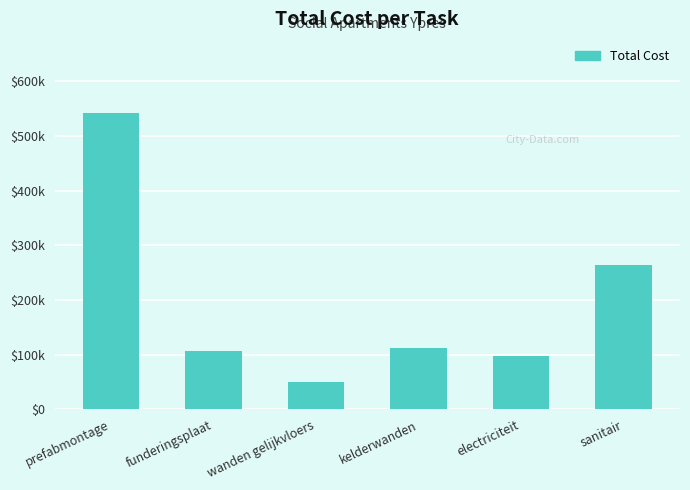

Are the bars horizontal?

No